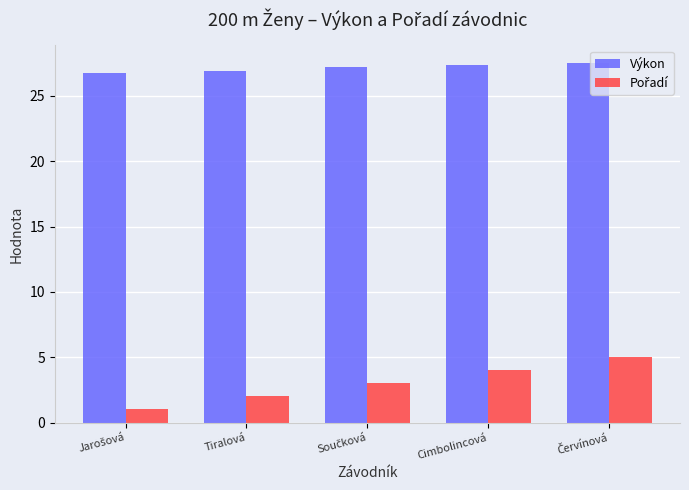

True or false: Výkon has a value of 26.9 at Tiralová.

True